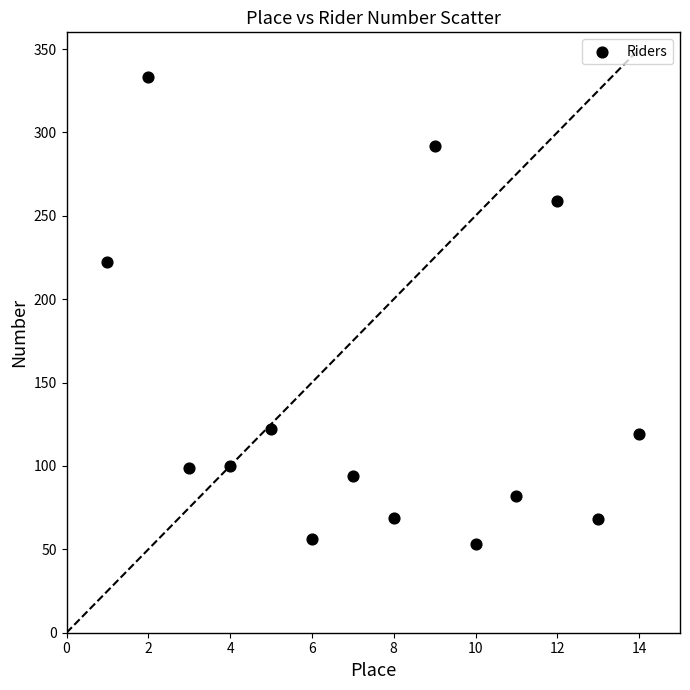

What Y value in the scatter plot is closest to 193?

222